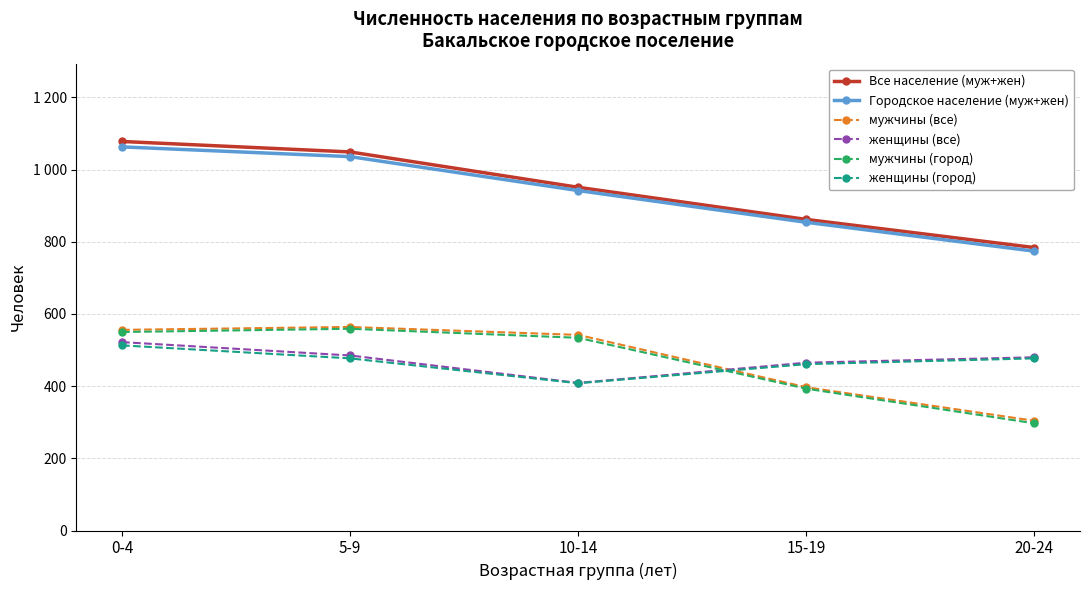

List the labels in order of женщины (город) value, smallest first.

10-14, 15-19, 5-9, 20-24, 0-4